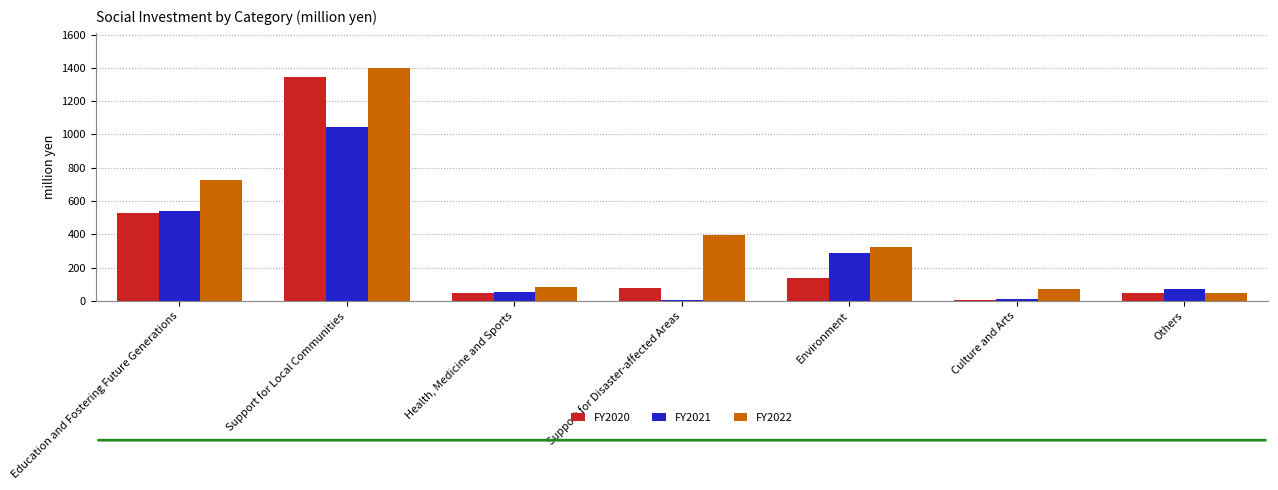

Is the value of FY2021 at Culture and Arts greater than the value of FY2020 at Support for Disaster-affected Areas?

No